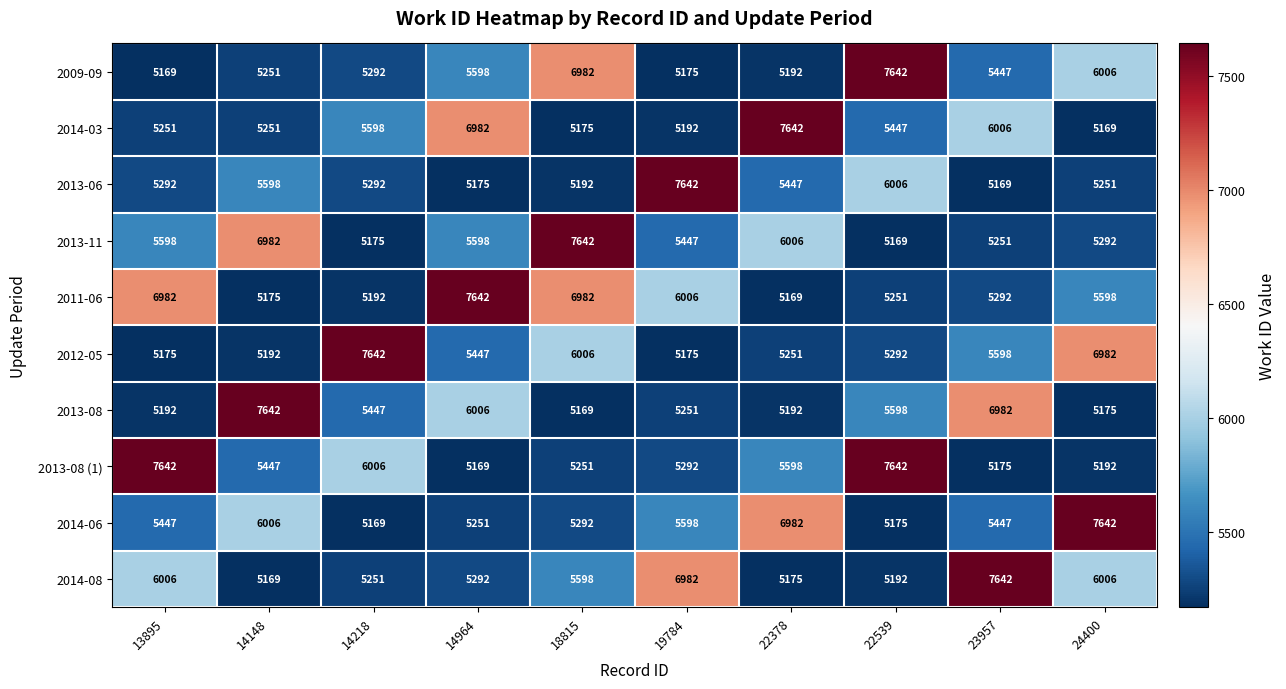

Between 14148 and 14218, which series saw the biggest shift?

2012-05